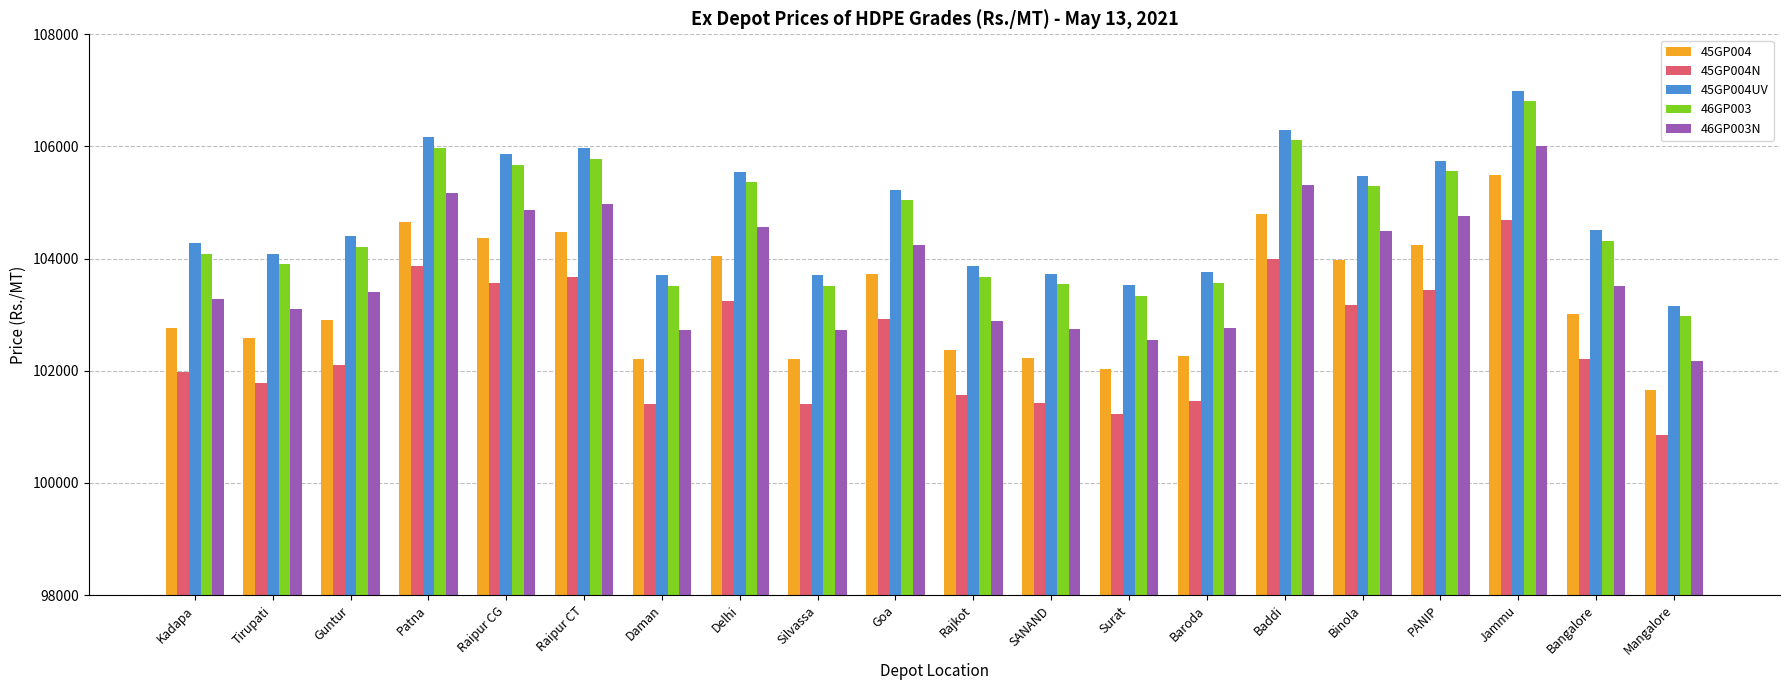

Rank the series by their maximum value, from highest to lowest.

45GP004UV, 46GP003, 46GP003N, 45GP004, 45GP004N